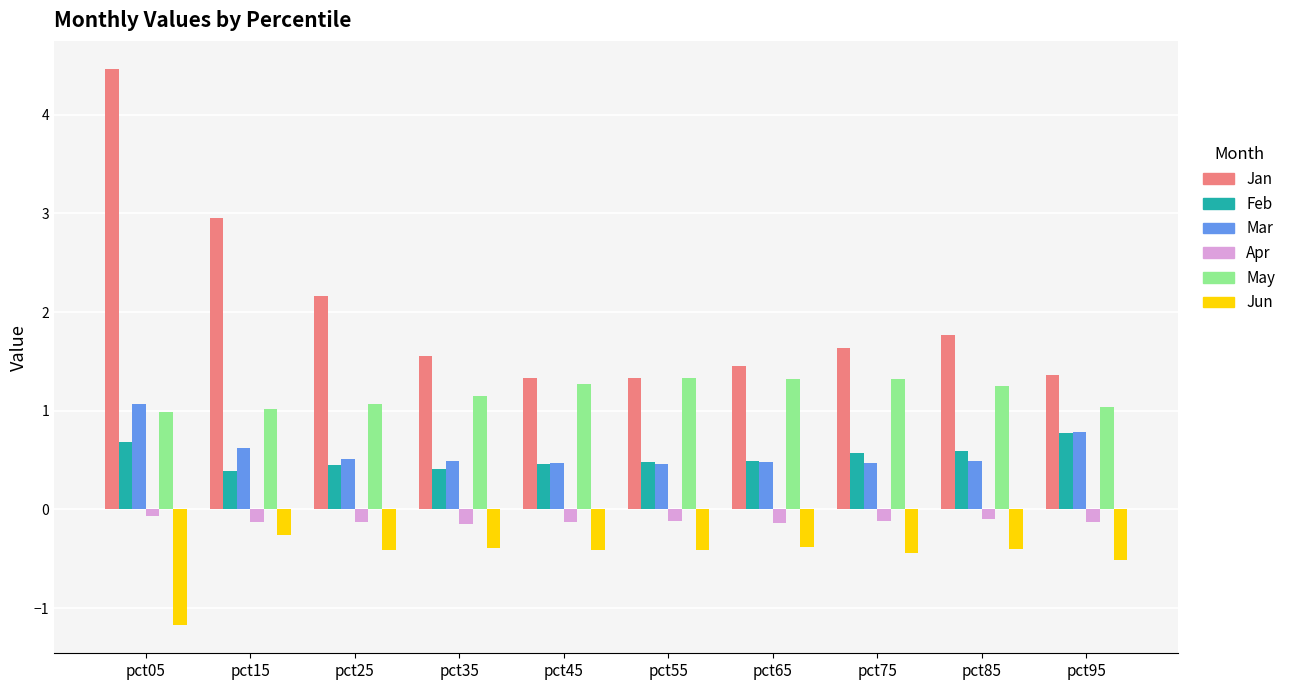

Which category has the lowest value across all series?

pct05